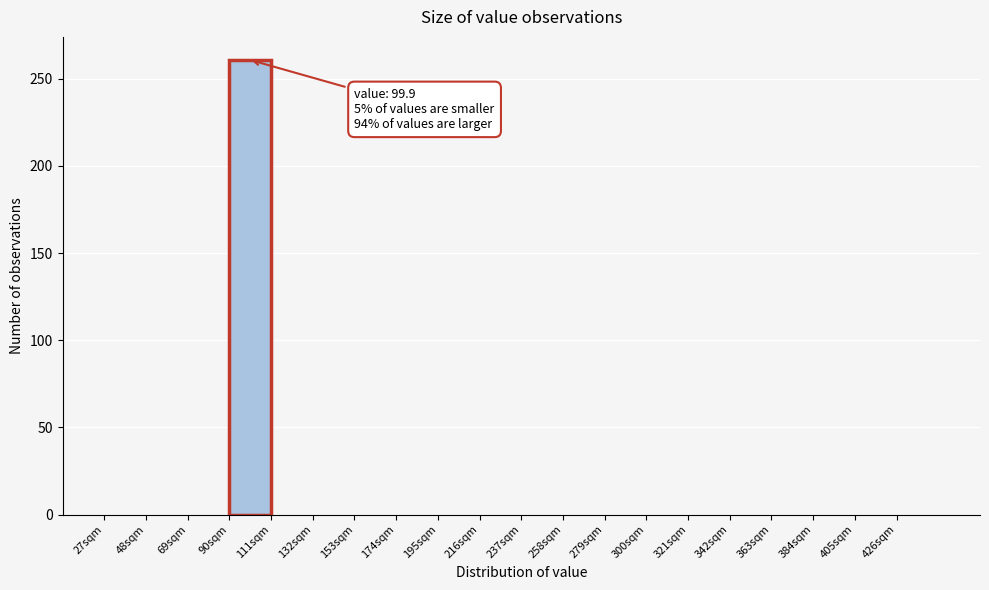

Over which range of the x-axis is the bar tallest?

90 to 111